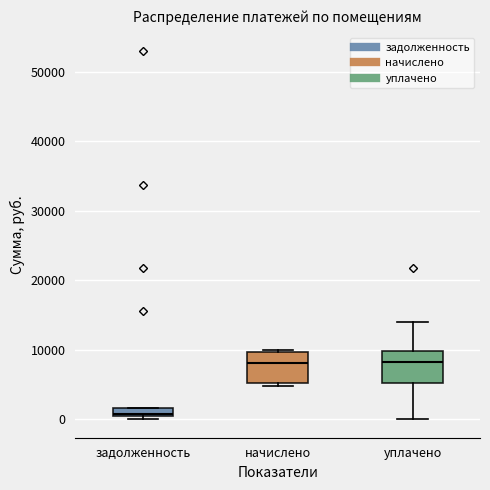

Where does the upper whisker of the box for уплачено end on the y-axis? The values are not printed on the chart, so give them approximately, as read against the axis.

14000